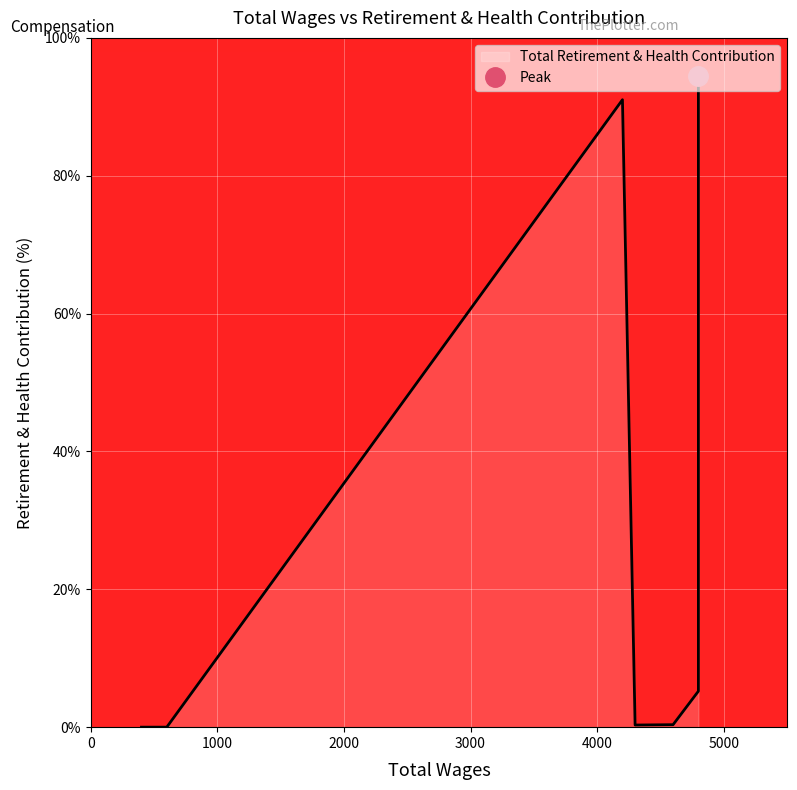

What is the difference between the second highest and second lowest values?

91.0